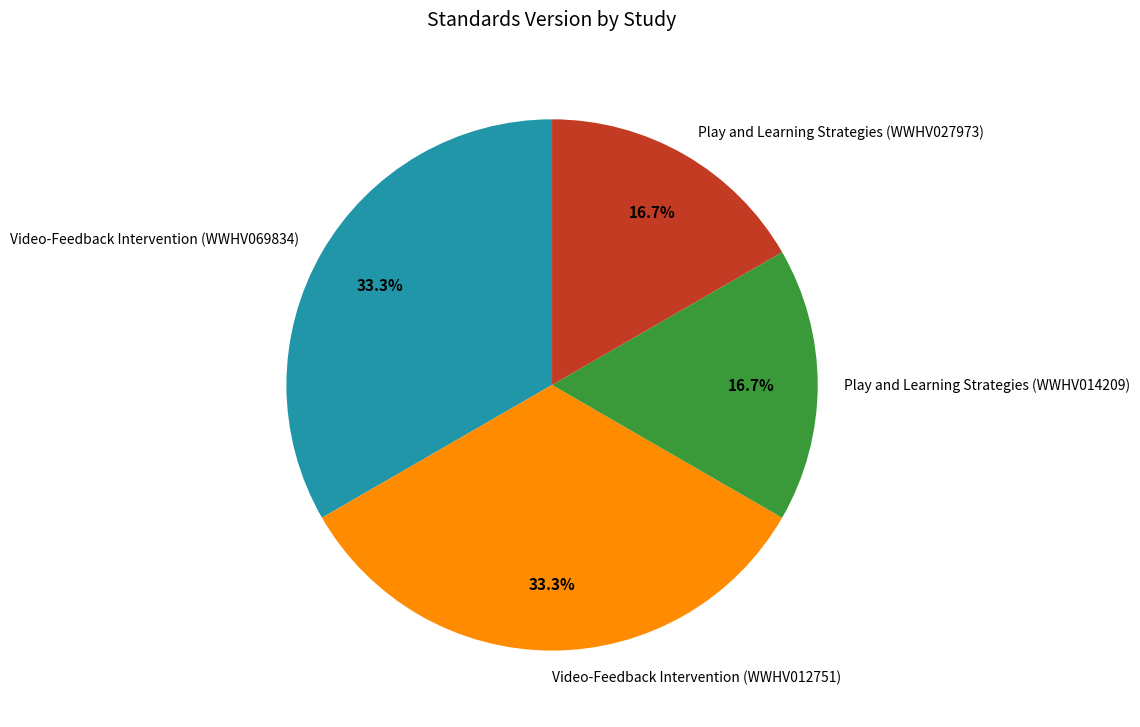

Is it true that Video-Feedback Intervention (WWHV069834) is 33% of the pie?

True